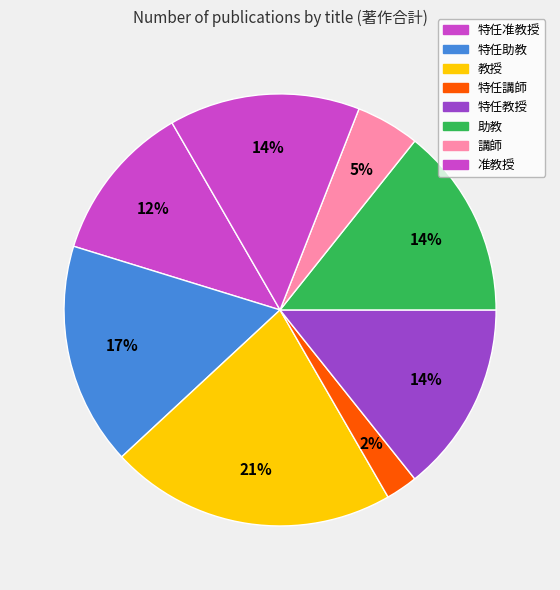

How many slices are in this pie chart?

8